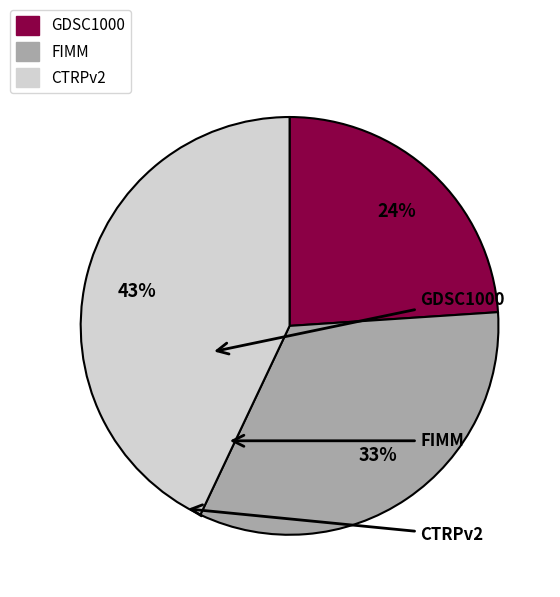

What percentage is the GDSC1000 slice, to the nearest percent?

24%